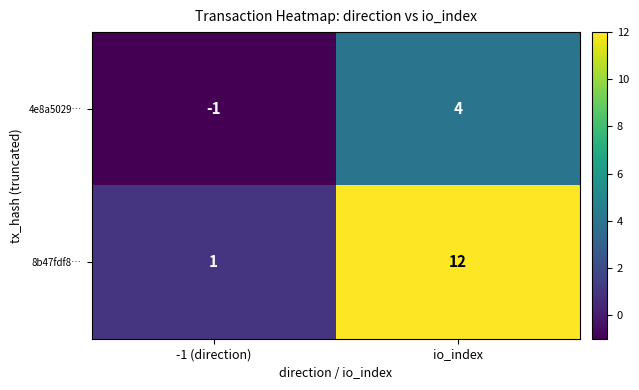

What is the total value across all series at io_index?

16